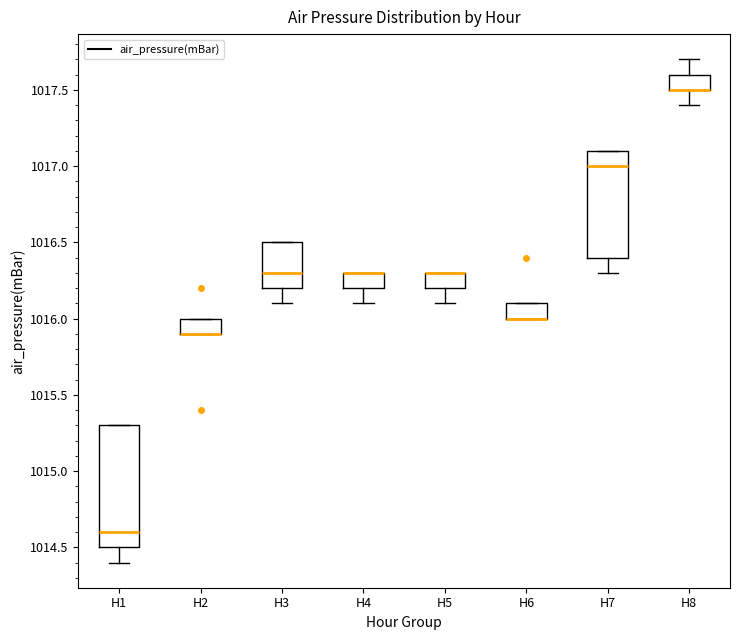

Reading left to right, read every box against the y-axis: the position of its median line, the range the box covers, and the ends of its whiskers. The values are not printed on the chart, so give them approximately, as read against the axis.

H1: median 1014.6, box 1014.5 to 1015.3, whiskers 1014.4 to 1015.3
H2: median 1015.9 (drawn on the box's lower edge), box 1015.9 to 1016.0, whiskers 1015.9 to 1016.0
H3: median 1016.3, box 1016.2 to 1016.5, whiskers 1016.1 to 1016.5
H4: median 1016.3 (drawn on the box's upper edge), box 1016.2 to 1016.3, whiskers 1016.1 to 1016.3
H5: median 1016.3 (drawn on the box's upper edge), box 1016.2 to 1016.3, whiskers 1016.1 to 1016.3
H6: median 1016.0 (drawn on the box's lower edge), box 1016.0 to 1016.1, whiskers 1016.0 to 1016.1
H7: median 1017.0, box 1016.4 to 1017.1, whiskers 1016.3 to 1017.1
H8: median 1017.5 (drawn on the box's lower edge), box 1017.5 to 1017.6, whiskers 1017.4 to 1017.7